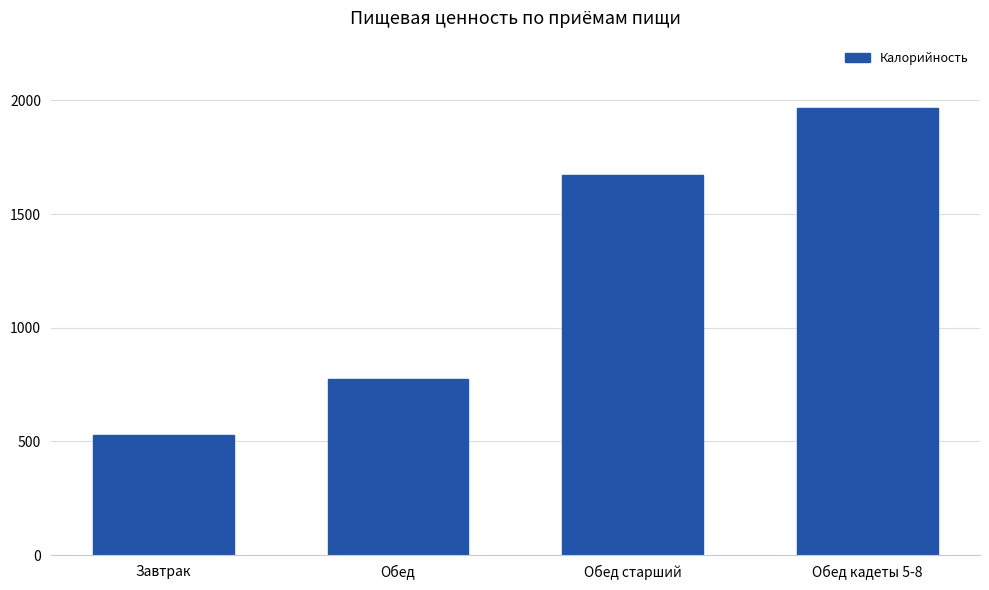

Which label corresponds to the smallest value in the chart?

Завтрак